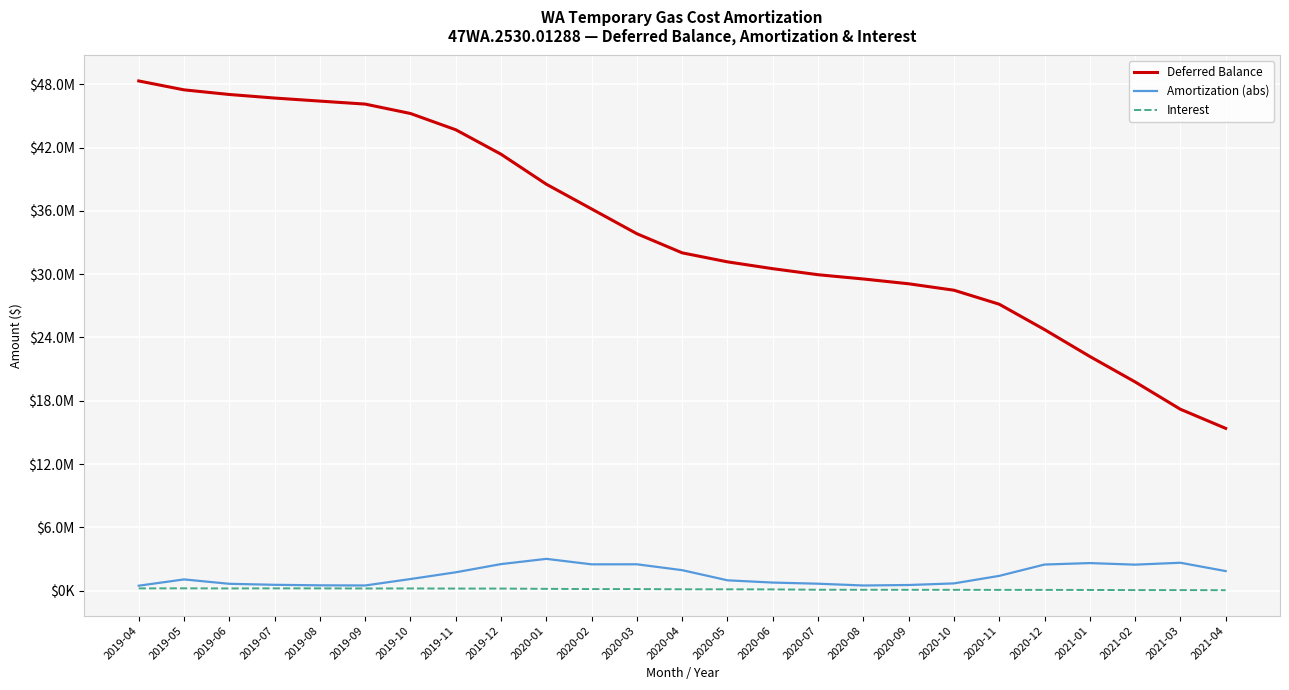

True or false: Interest and Amortization (abs) cross at least once.

False